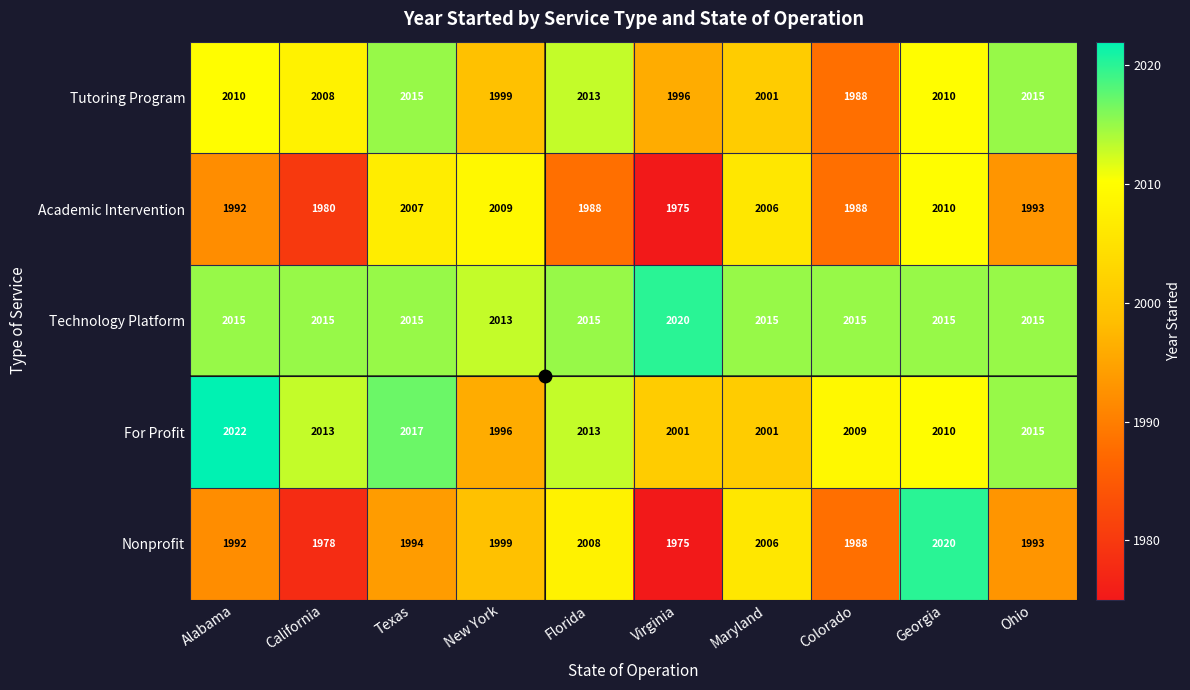

What is the approximate value of Technology Platform at Alabama?

2015